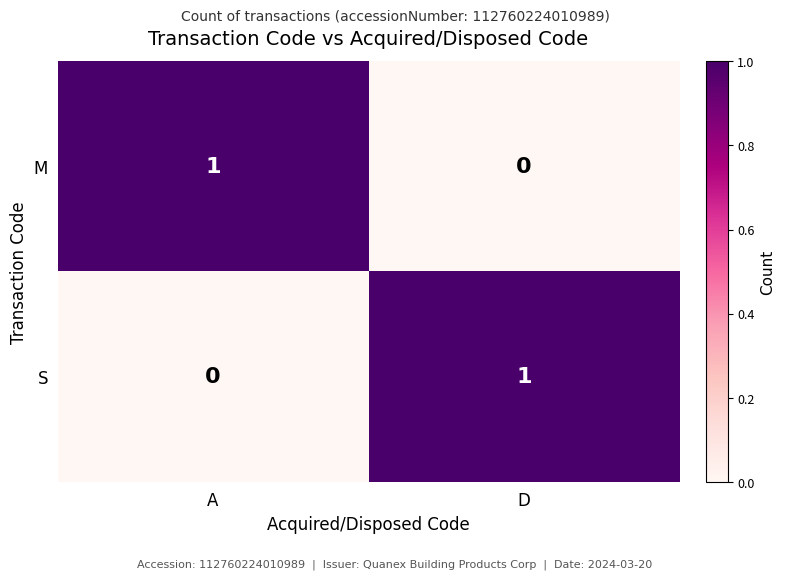

What is the spread (max minus min) of values at A?

1